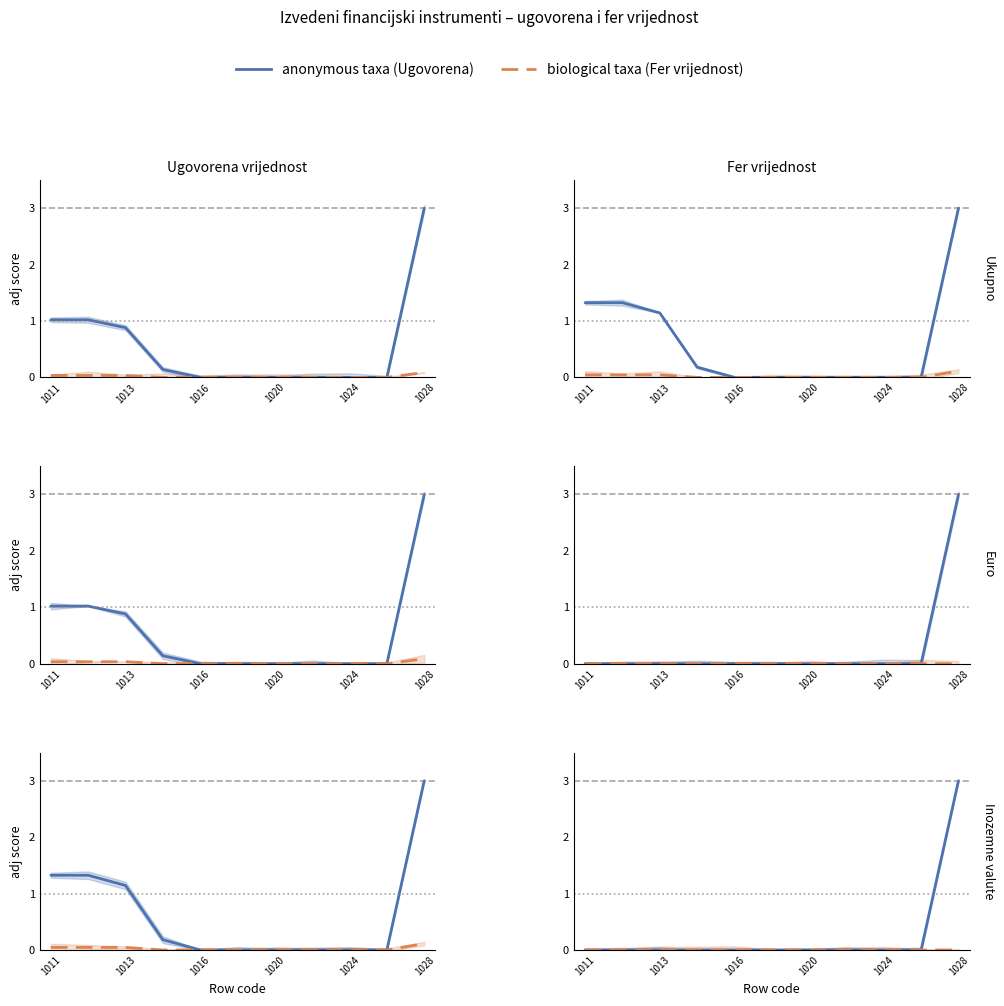

True or false: Ugovorena vrijednost and Fer vrijednost cross at least once.

False